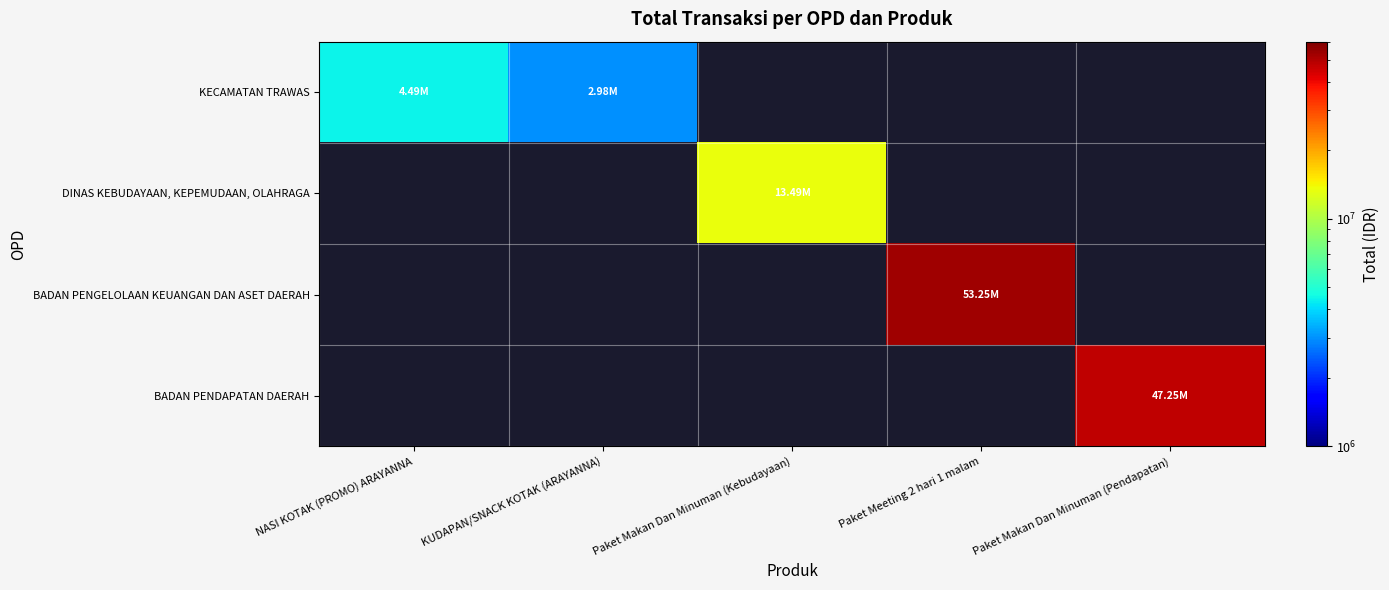

Between Paket Makan Dan Minuman (Pendapatan) and Paket Meeting 2 hari 1 malam, which is larger?

Paket Meeting 2 hari 1 malam